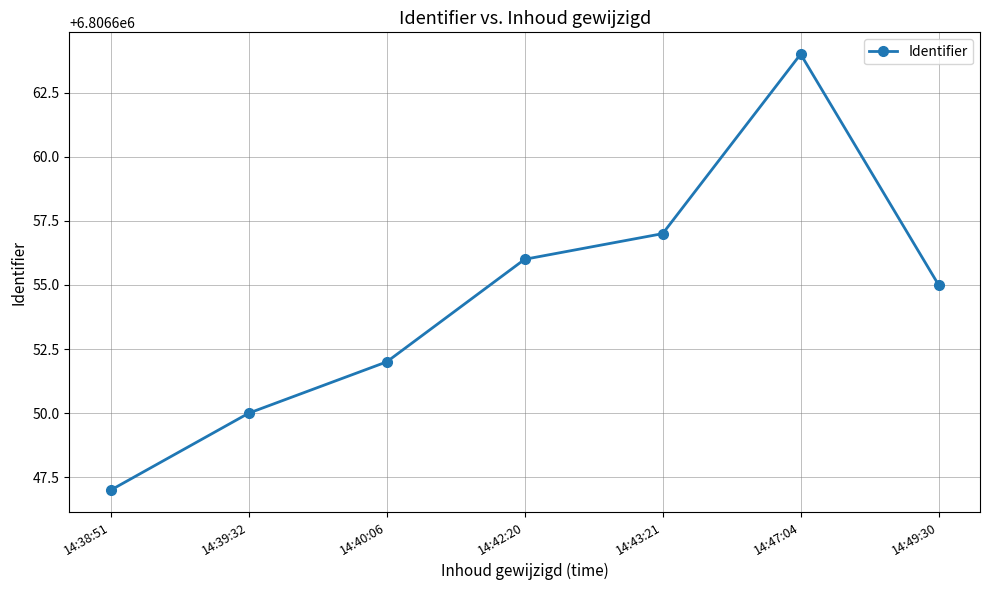

What is the label of the 6th point from the right?

14:39:32